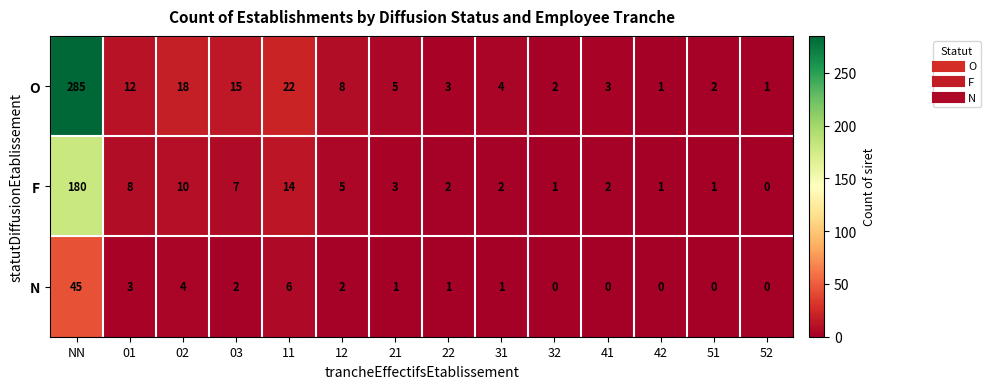

Which series has the widest spread of values?

O